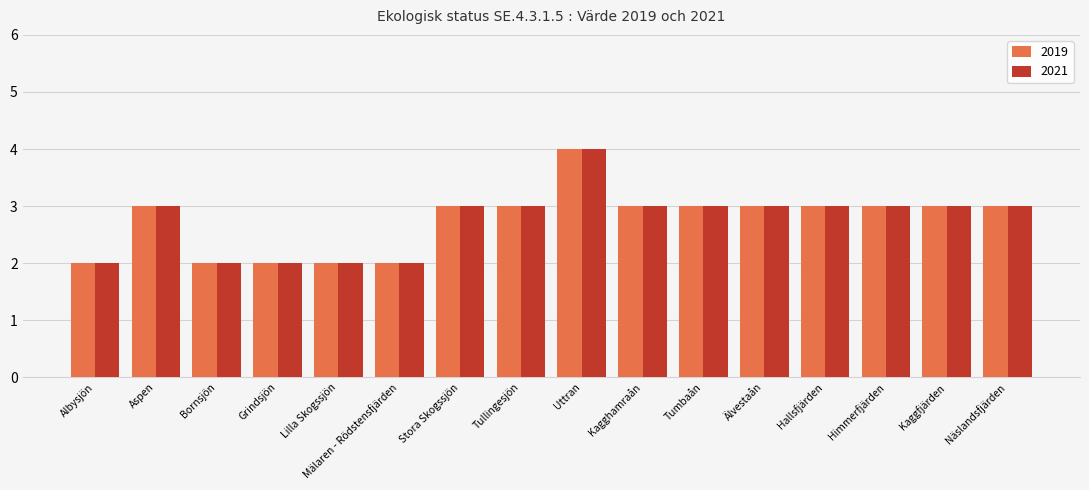

What is the sum of the 2021 values at Bornsjön and Hallsfjärden?

5